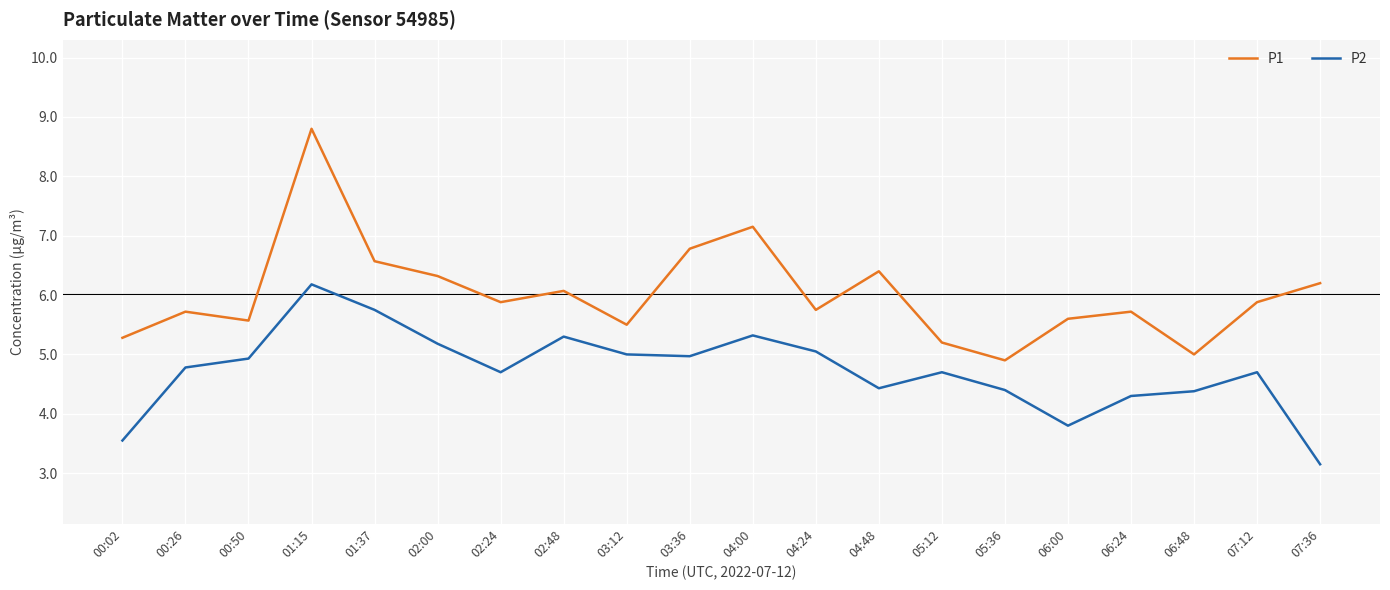

True or false: P1 has more than 0 interior local peaks.

True